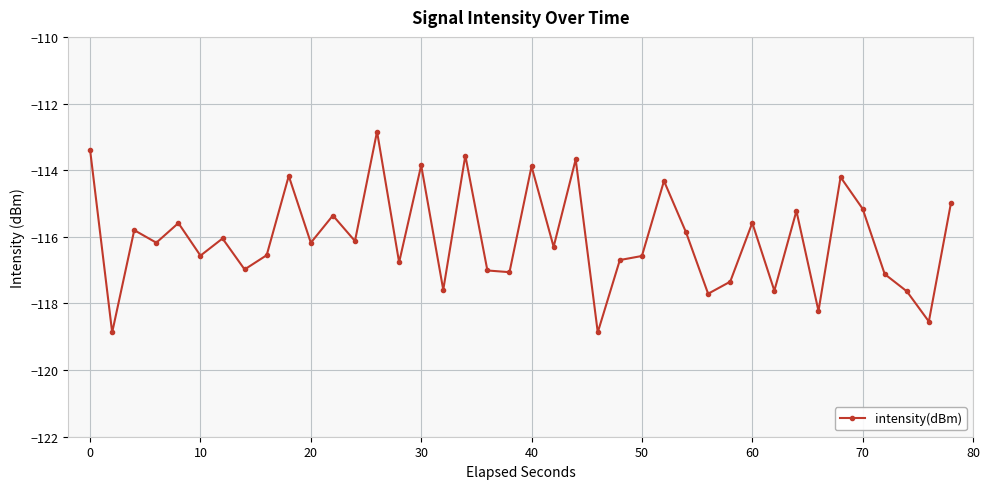

What is the minimum value shown in the chart?

-118.9